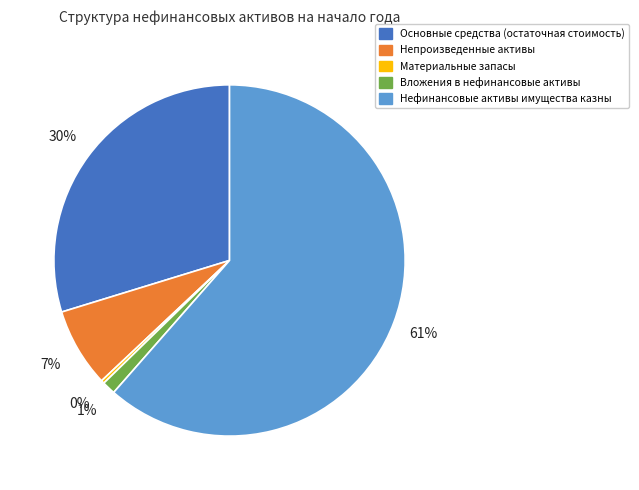

Do Материальные запасы and Вложения в нефинансовые активы together represent more than half of the pie?

No